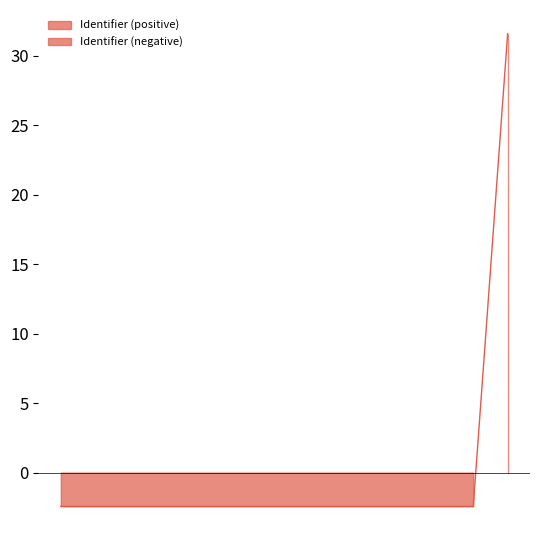

Reading left to right, what are all the values shown in this chart?

2021-06-16=-2.4	2021-01-26=-2.4	2021-01-26=-2.4	2021-01-26=-2.4	2017-07-06=-2.4	2017-07-06=-2.4	2021-06-16=-2.4	2017-07-06=-2.4	2021-06-16=-2.4	2021-01-26=-2.4	2021-01-26=-2.4	2021-01-26=-2.4	2021-06-16=-2.4	2021-01-26=31.6